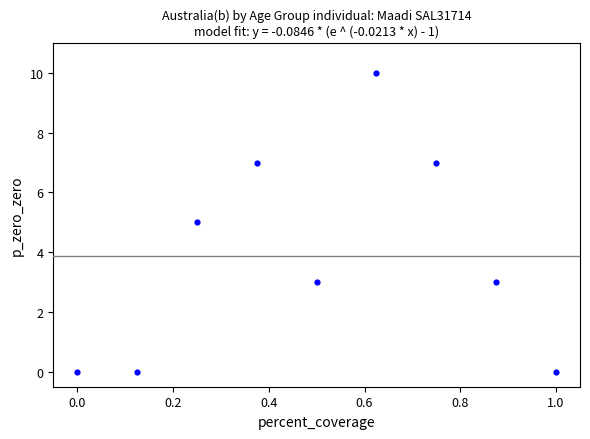

What is the range of Y values (max minus min)?

10